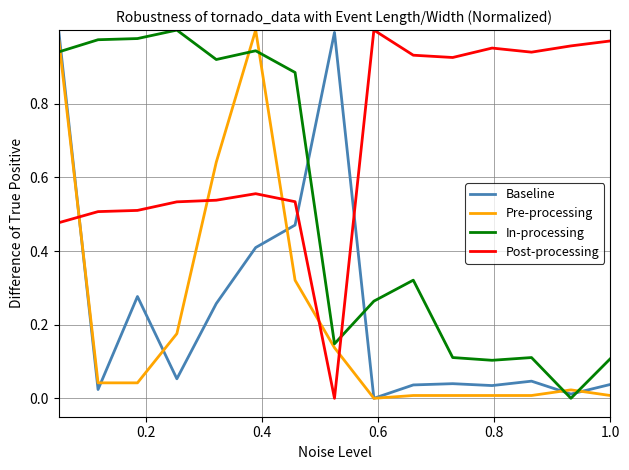

True or false: Post-processing and Pre-processing cross at least once.

True